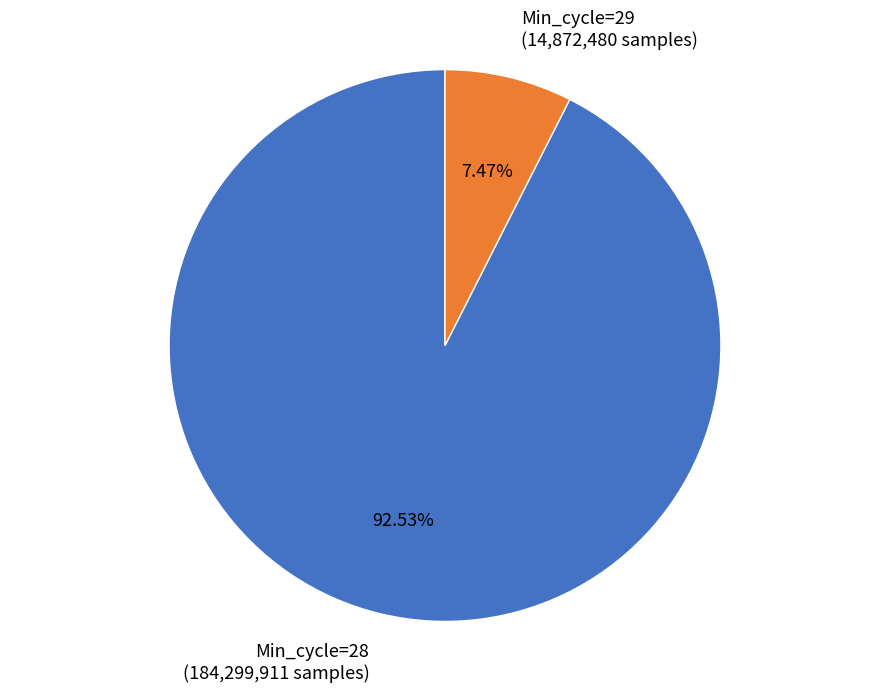

Which category has the smallest portion of the pie?

Min_cycle=29 (14,872,480 samples)